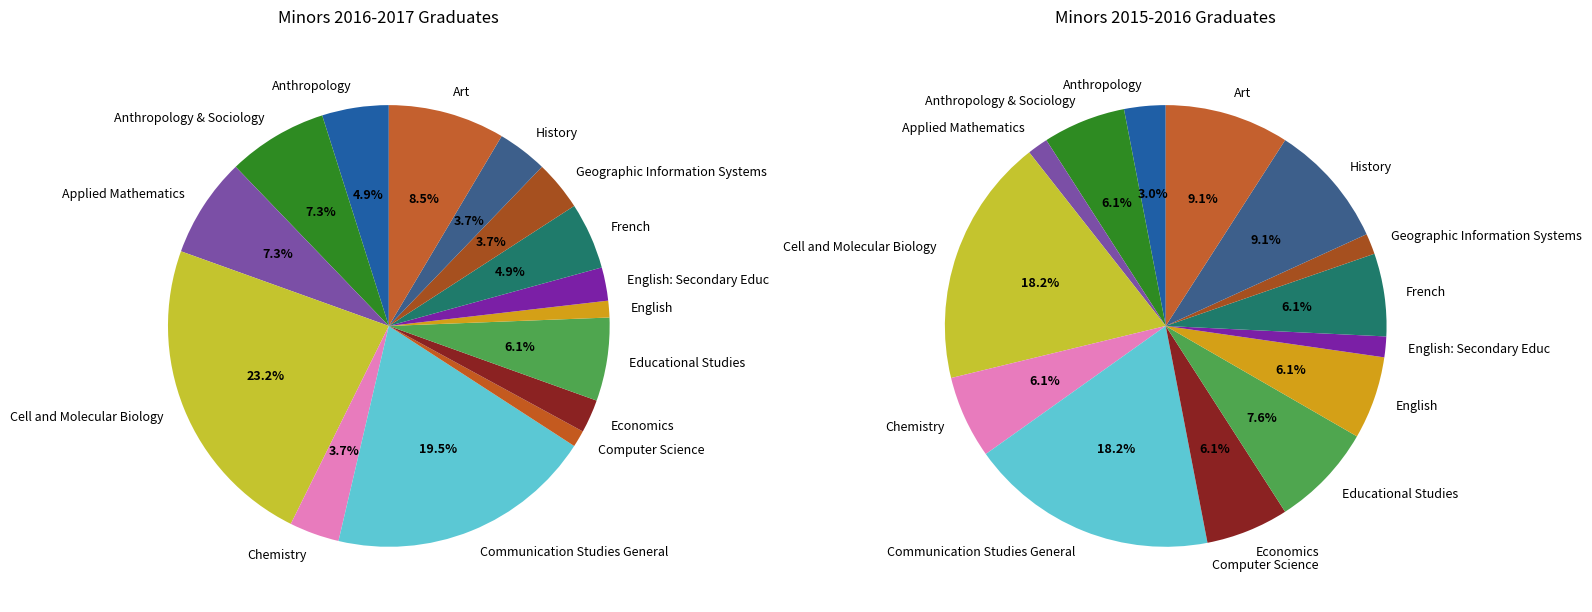

What is the spread (max minus min) of values at Anthropology & Sociology?

2